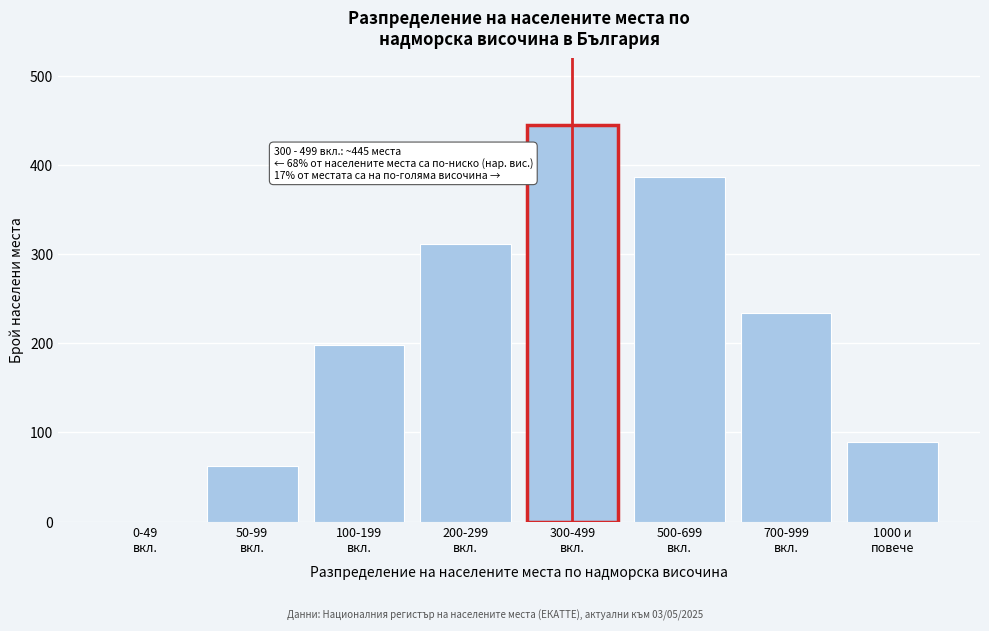

What is the sum of all values?

1727